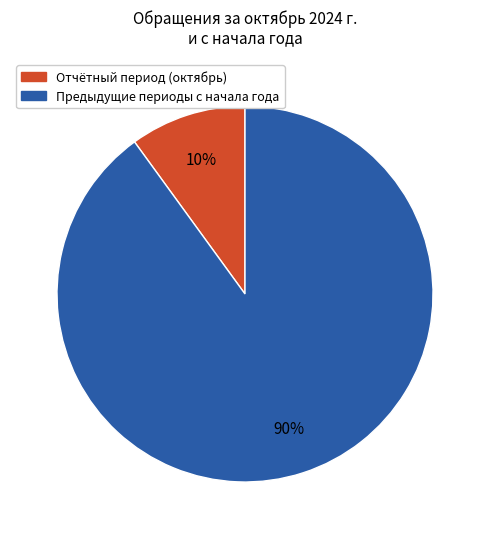

How many slices are in this pie chart?

2